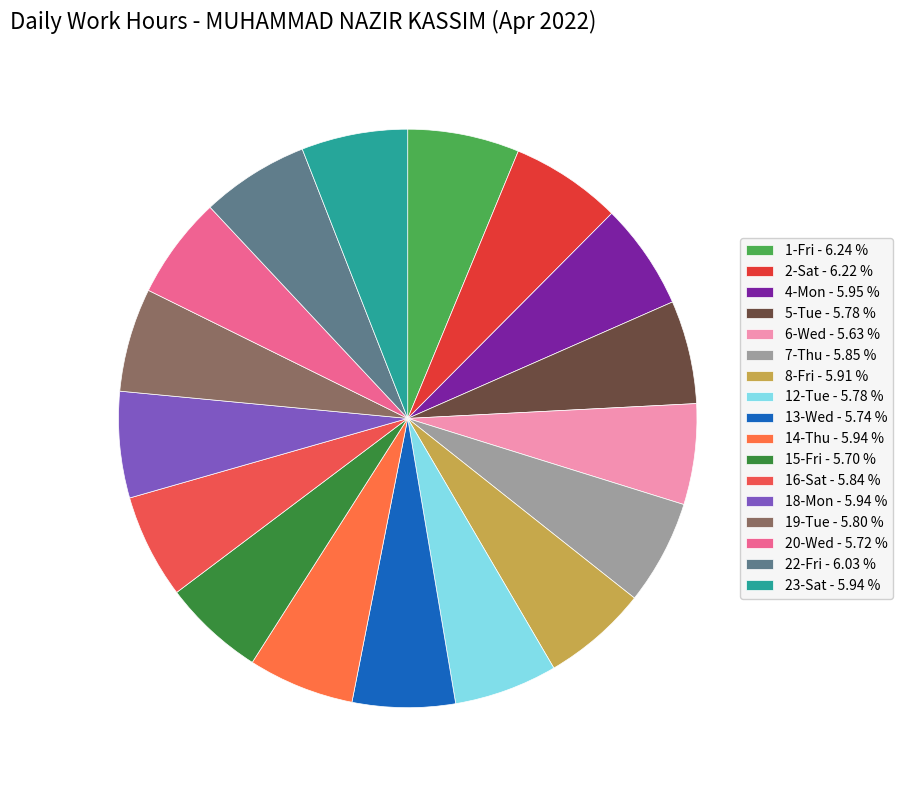

Is there a majority slice in this chart?

No